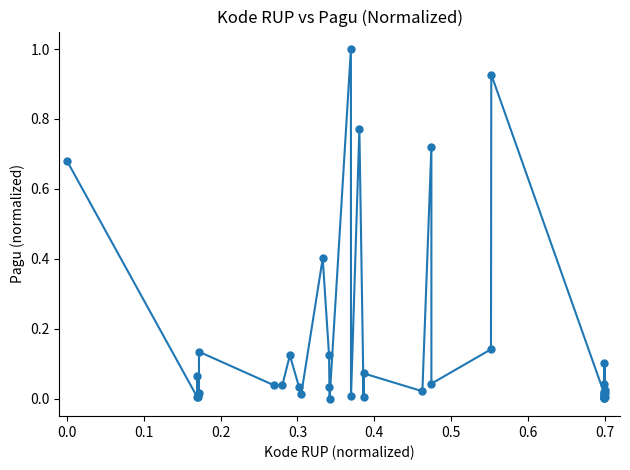

What is the maximum value shown in the chart?

1.0